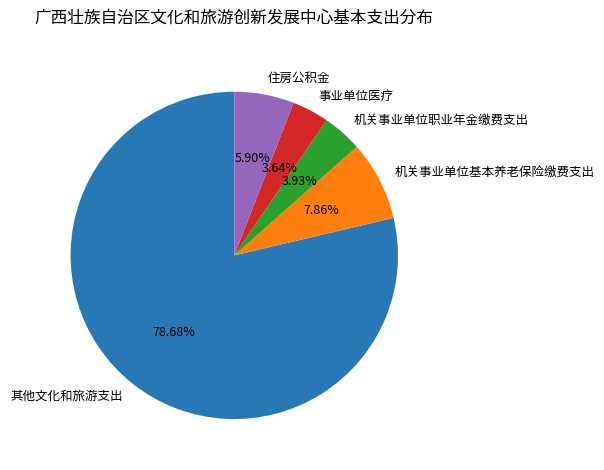

What is the majority slice?

其他文化和旅游支出